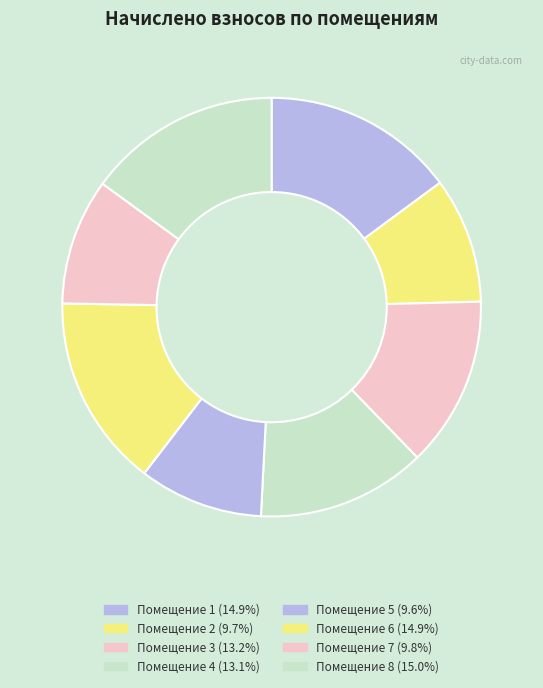

How many segments does this pie chart have?

8